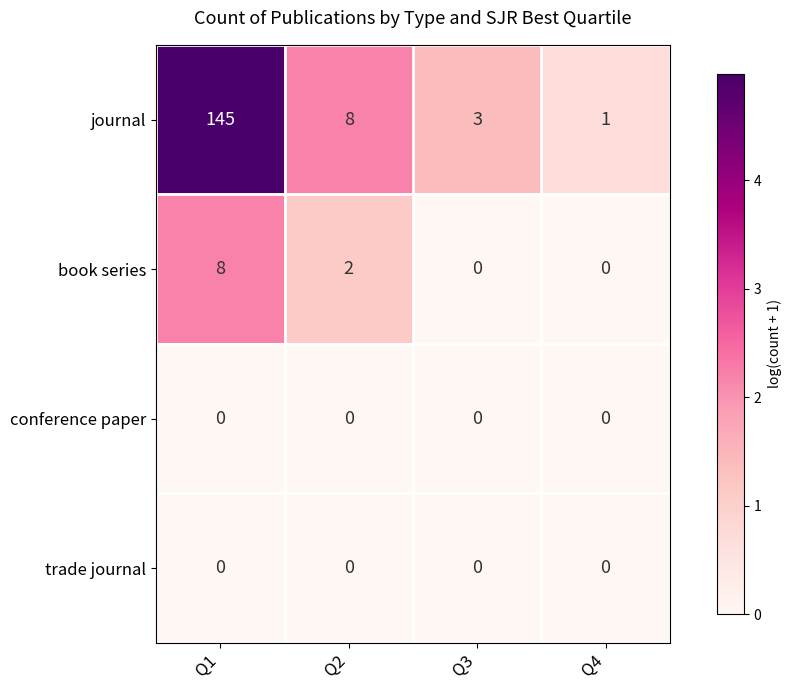

What is the sum of the book series values at Q1 and Q4?

8